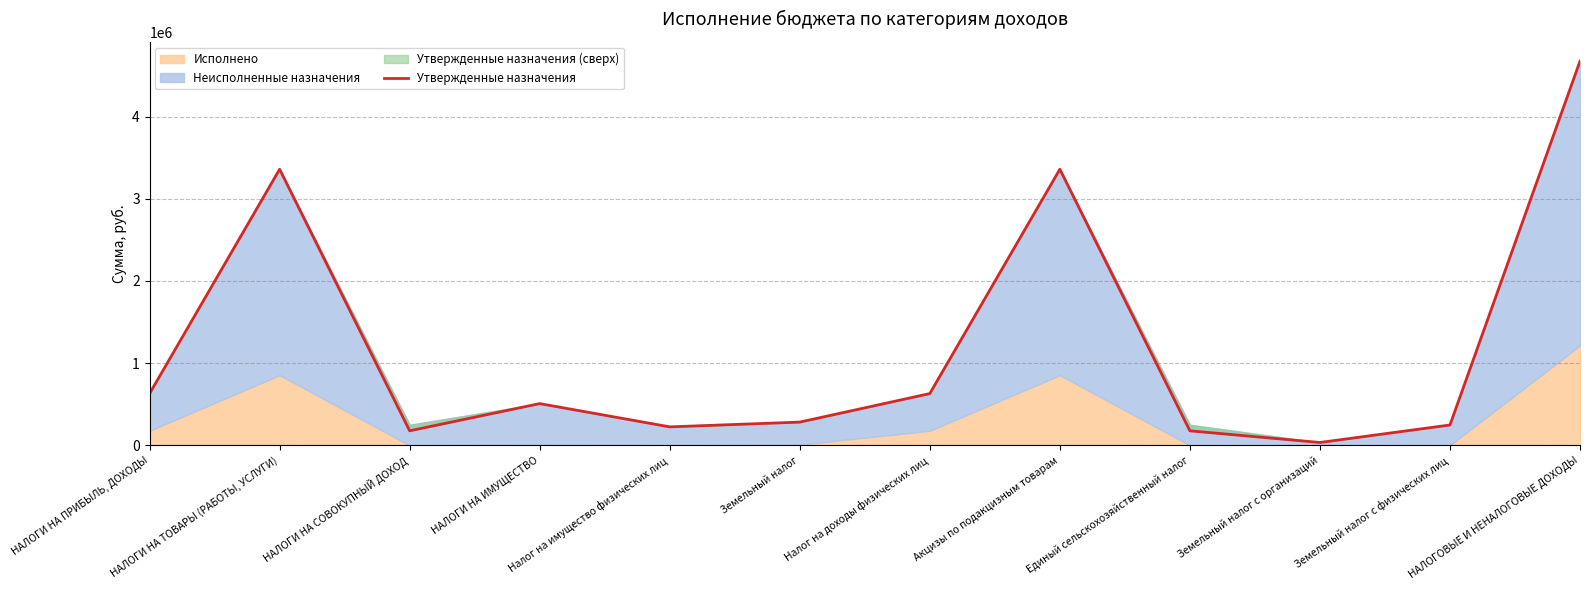

Is it true that the value at НАЛОГОВЫЕ И НЕНАЛОГОВЫЕ ДОХОДЫ is 6371392?

False